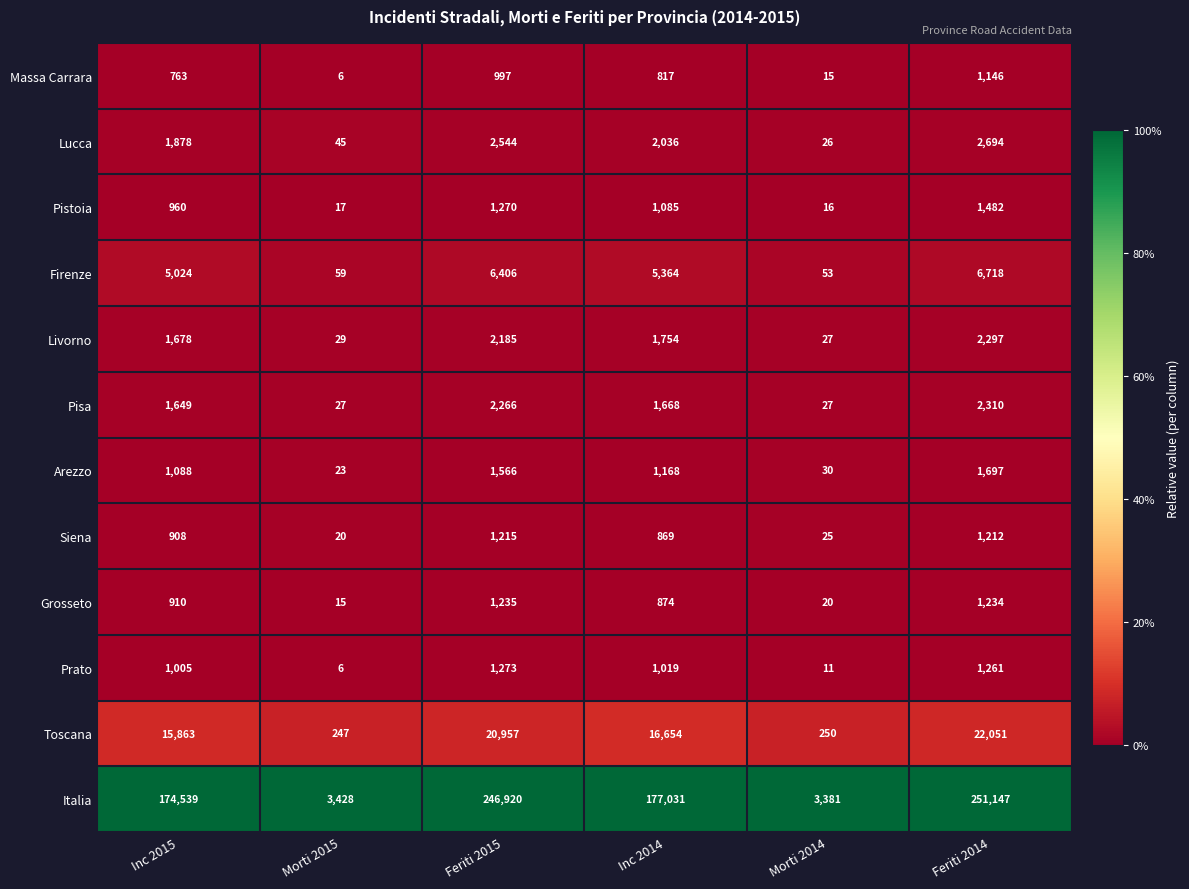

True or false: Lucca has a value of 3739 at Feriti 2015.

False